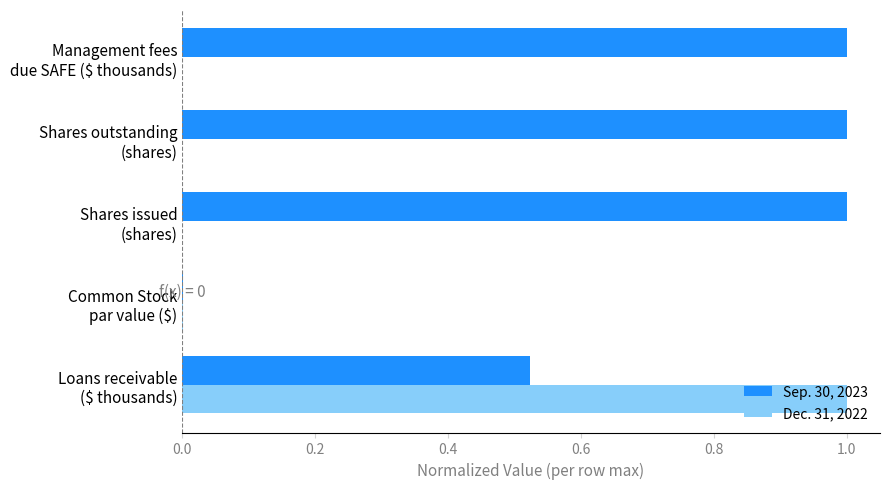

How many data points does each series have?

5